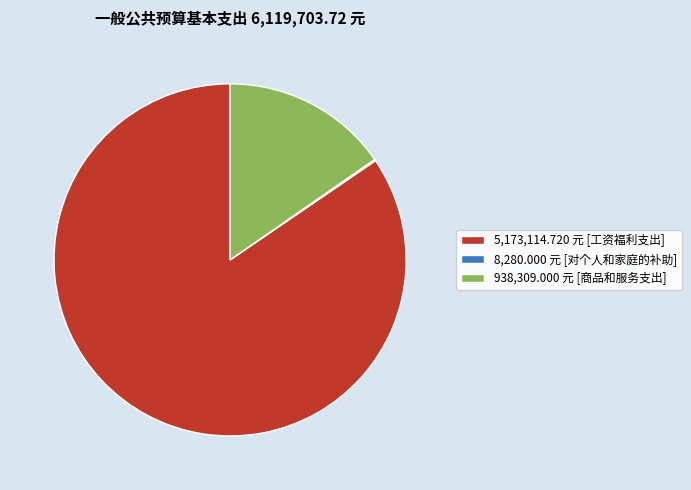

The 938,309.000 元 [商品和服务支出] slice represents 9% of the pie. True or false?

False